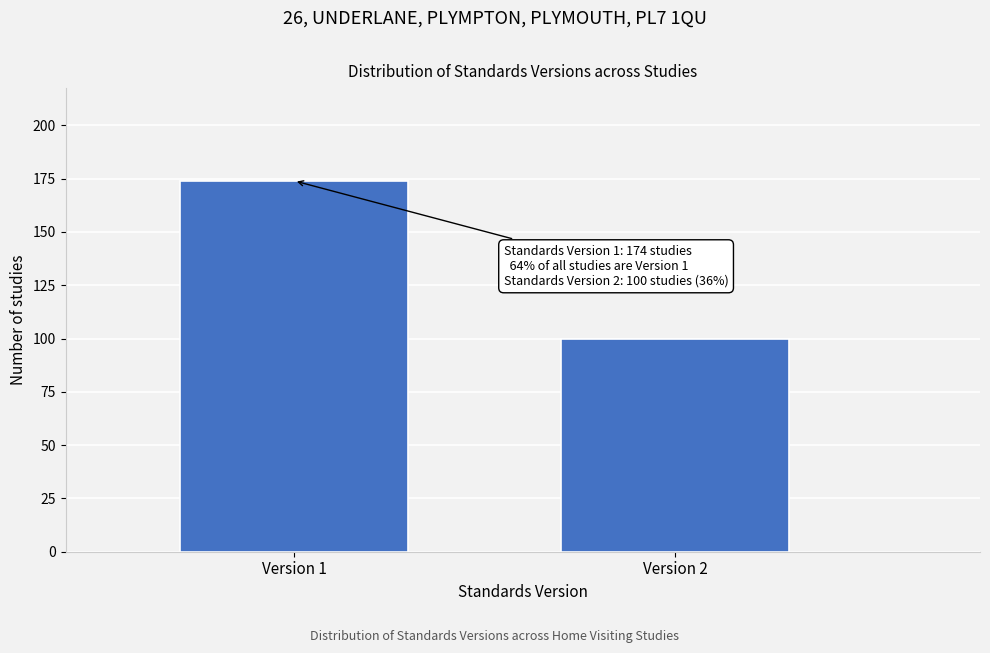

Reading right to left, transcribe all the data shown in this chart.

100	174